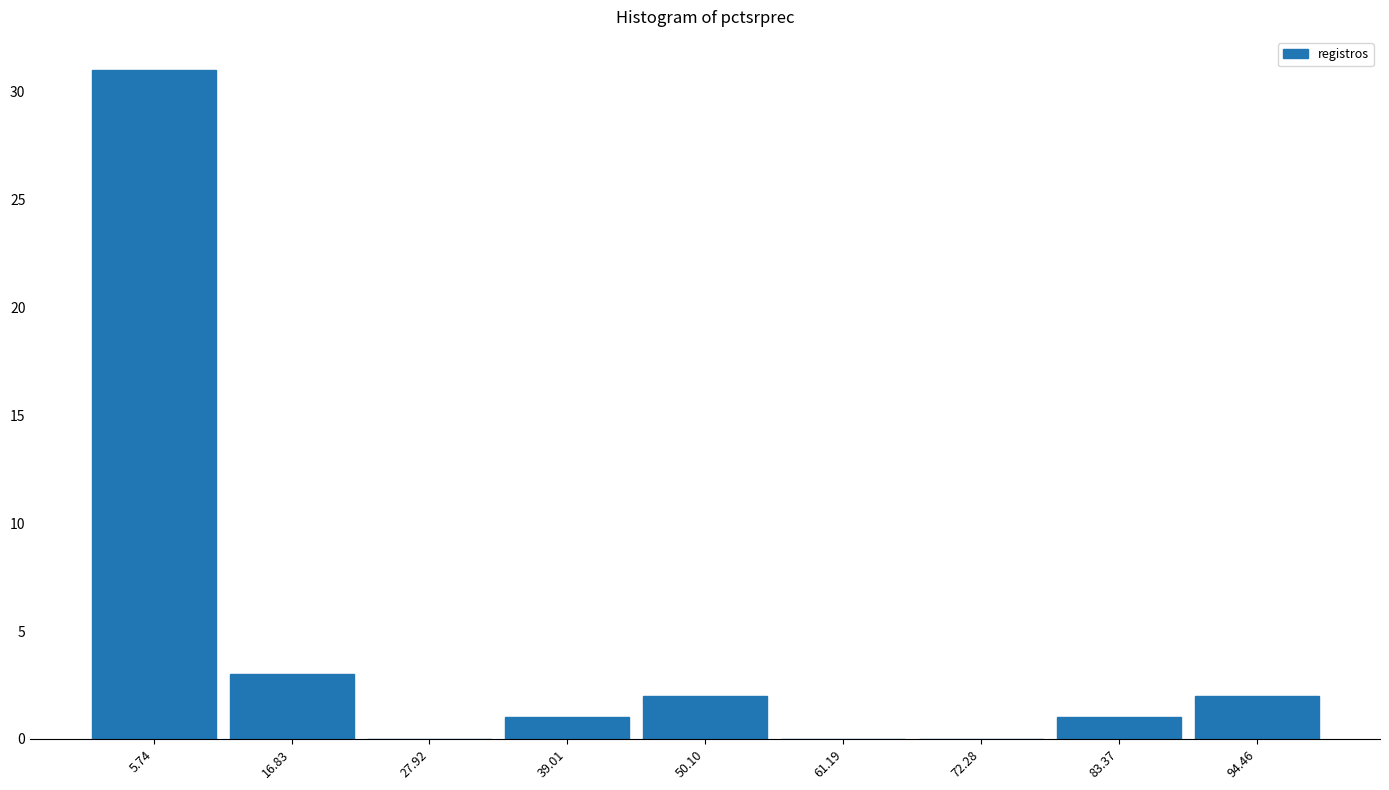

Reading left to right, list every bar in this chart as the range it spans on the x-axis followed by its height. Neither the bar edges nor the heights are printed on the chart, so give them approximately, as read against the axes.

0 to 12: 31
12 to 22: 3
22 to 34: 0
34 to 44: 1
44 to 56: 2
56 to 66: 0
66 to 78: 0
78 to 88: 1
88 to 100: 2